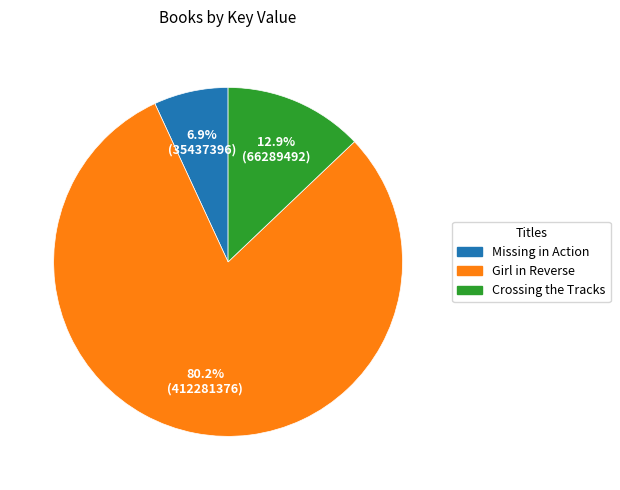

Approximately how many times larger is the value at Girl in Reverse compared to Crossing the Tracks?

6.2